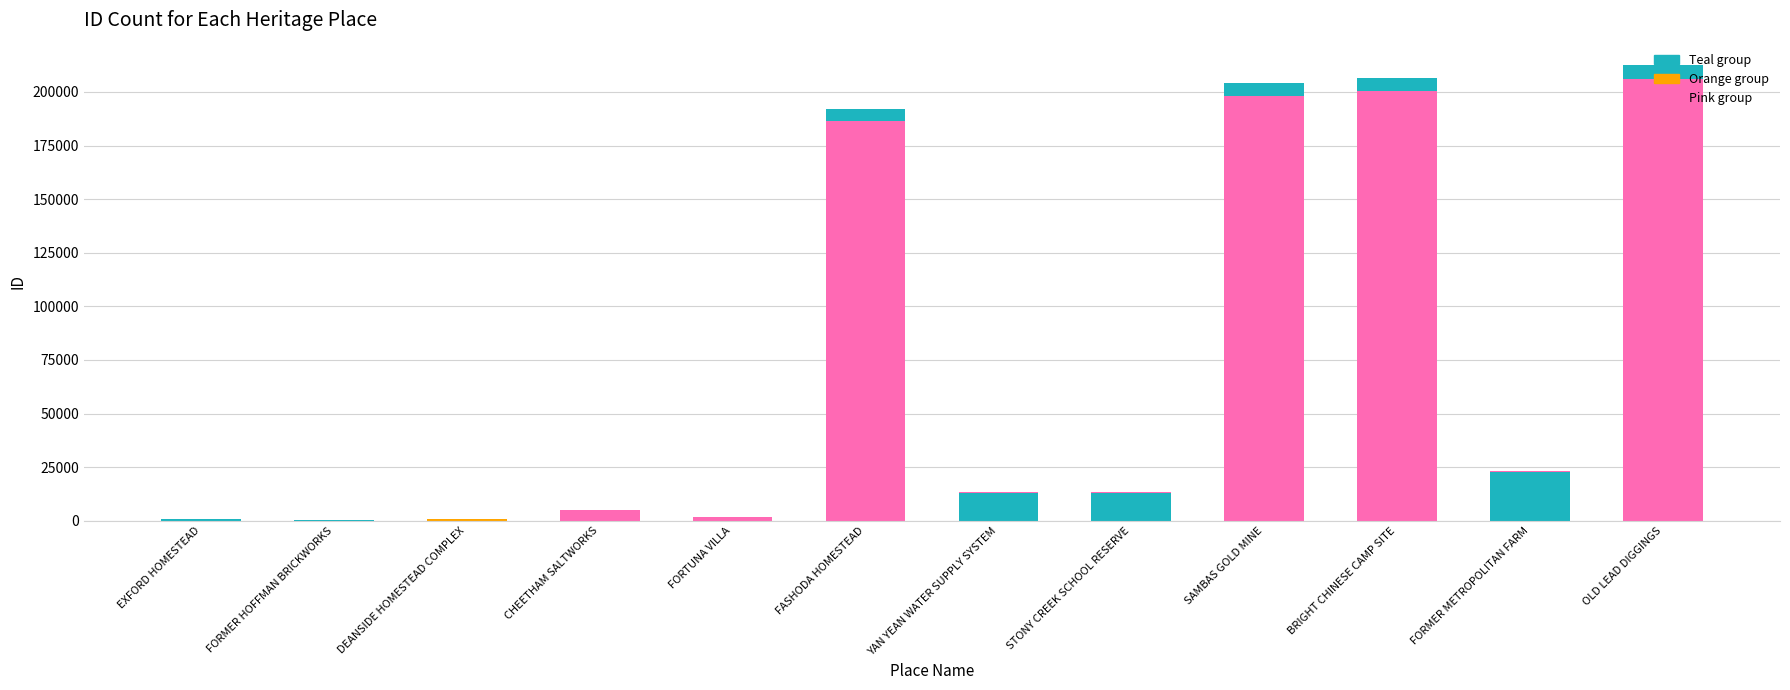

What is the minimum value shown in the chart?

172